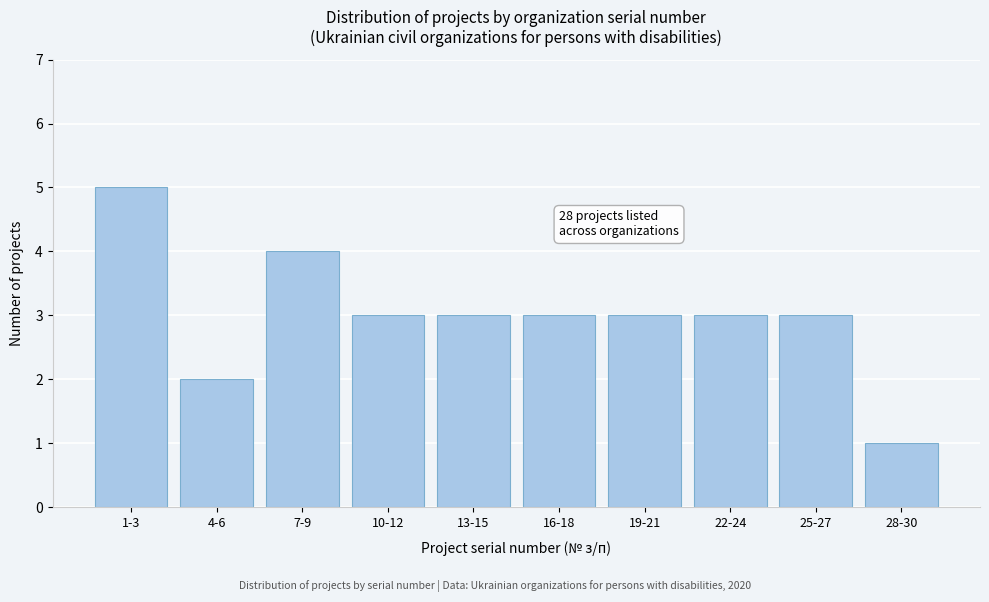

Reading left to right, list all the values displayed in this chart.

5	2	4	3	3	3	3	3	3	1